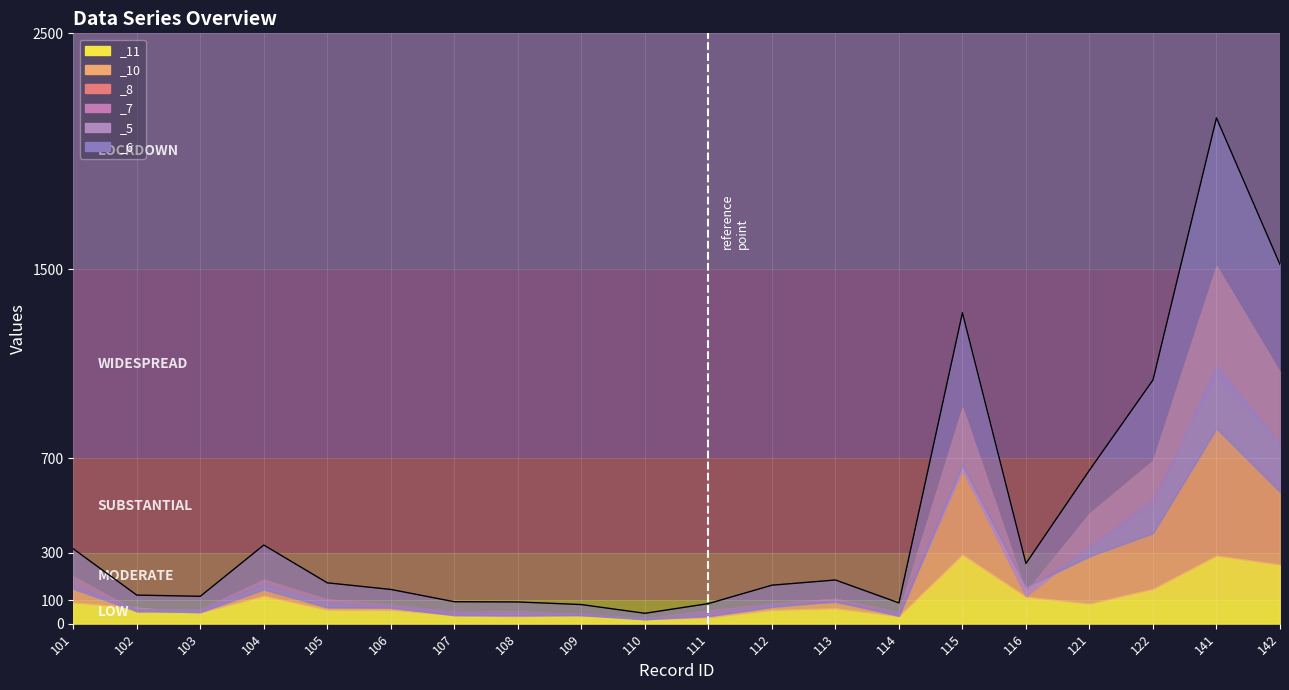

At which label does _11 reach its minimum?

110